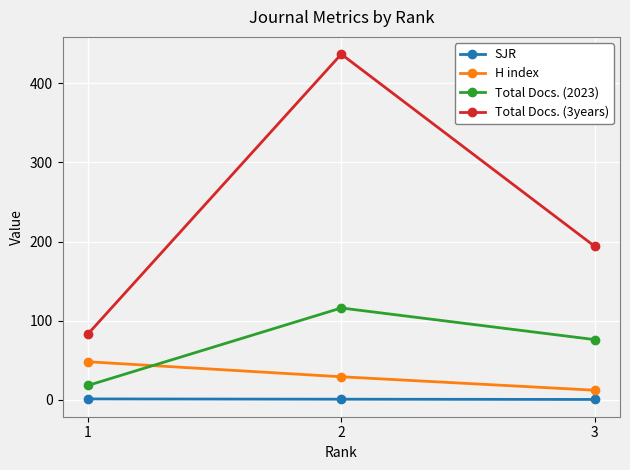

What is the sum of the Total Docs. (2023) values at 2 and 1?

134.0